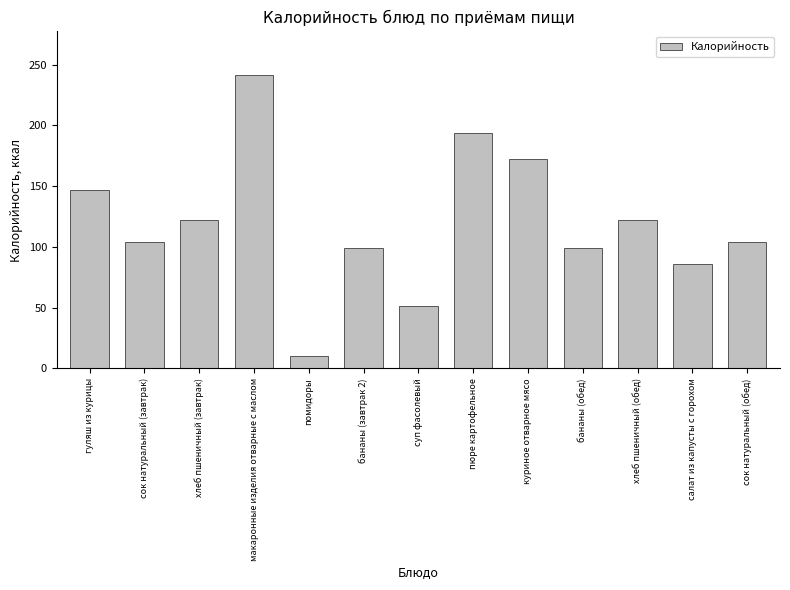

True or false: the data shows 38 at сок натуральный (завтрак).

False